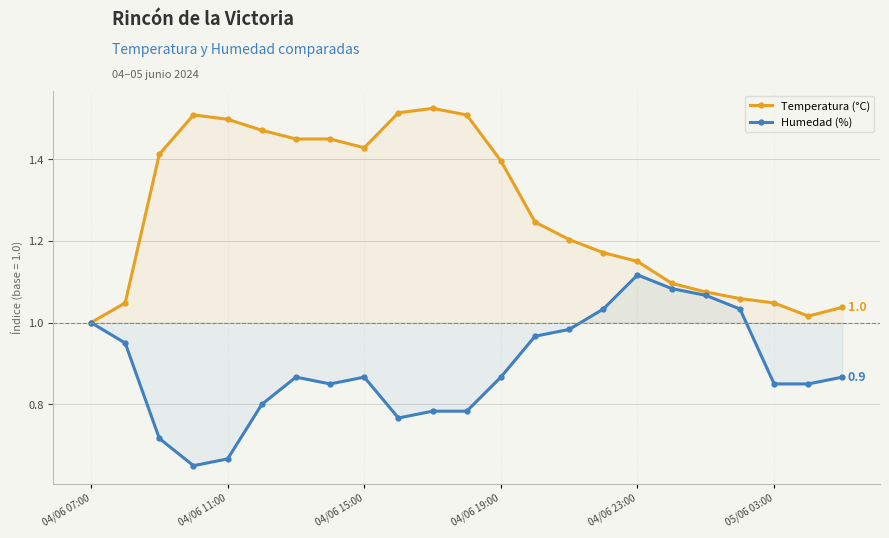

Is it true that Temperatura (°C) equals 1.5 at 04/06 07:00?

False